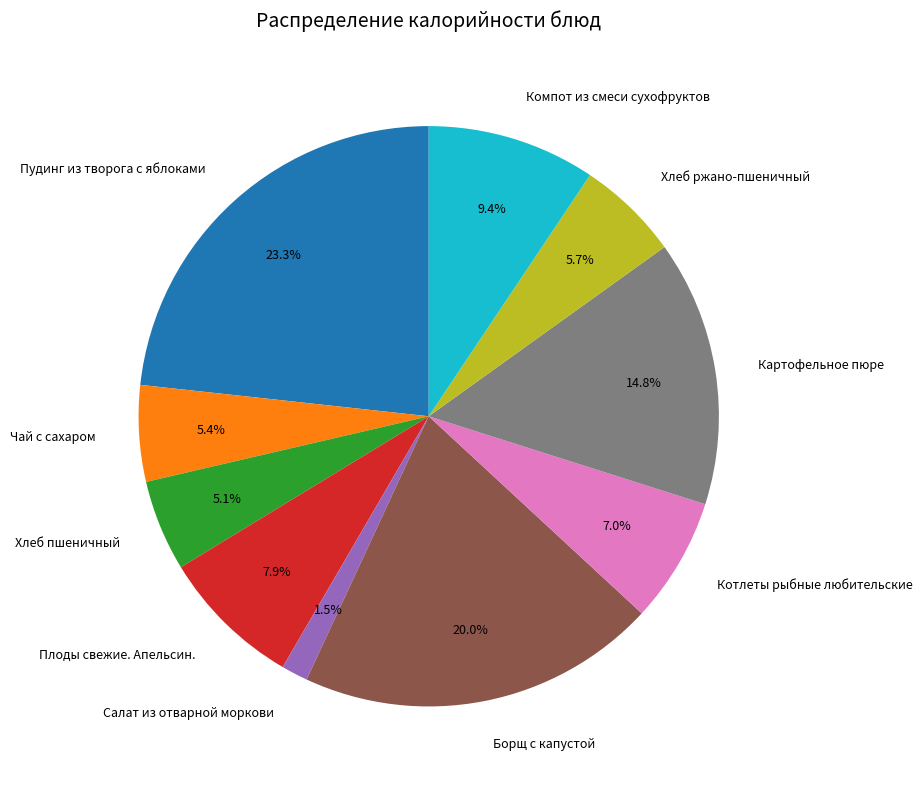

How much of the chart is everything except Хлеб ржано-пшеничный?

94.3%